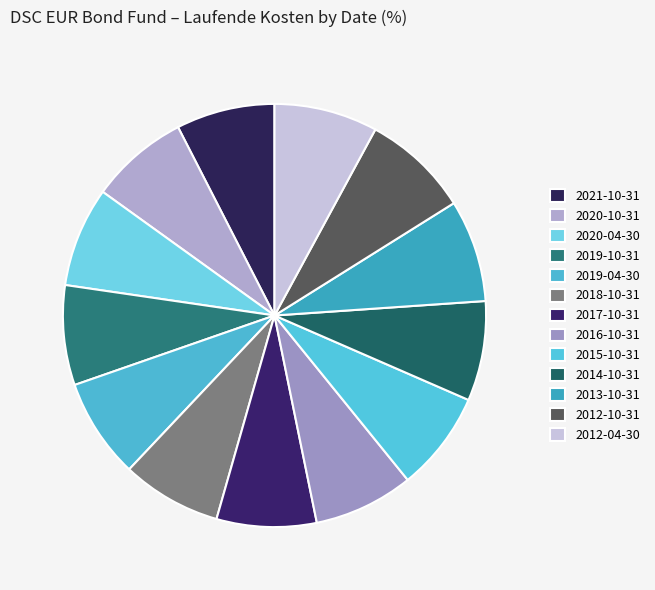

Is the sum of 2016-10-31 and 2013-10-31 greater than half?

No